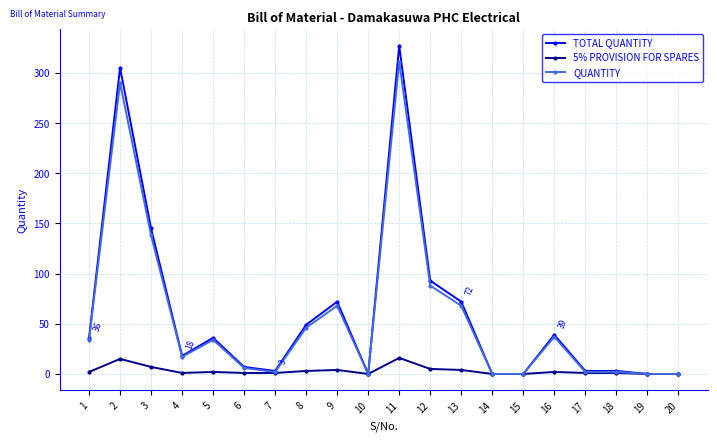

What is the value of the QUANTITY point at the 11th from the left?

311